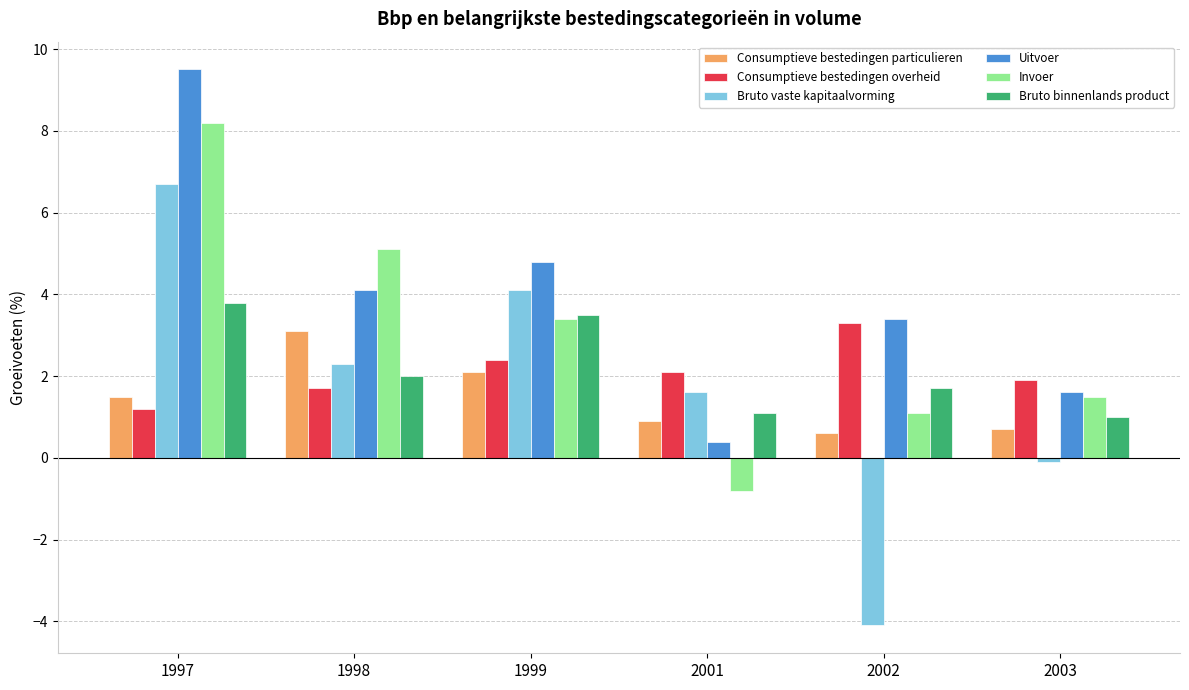

What is the approximate value of Bruto vaste kapitaalvorming at 1997?

6.7